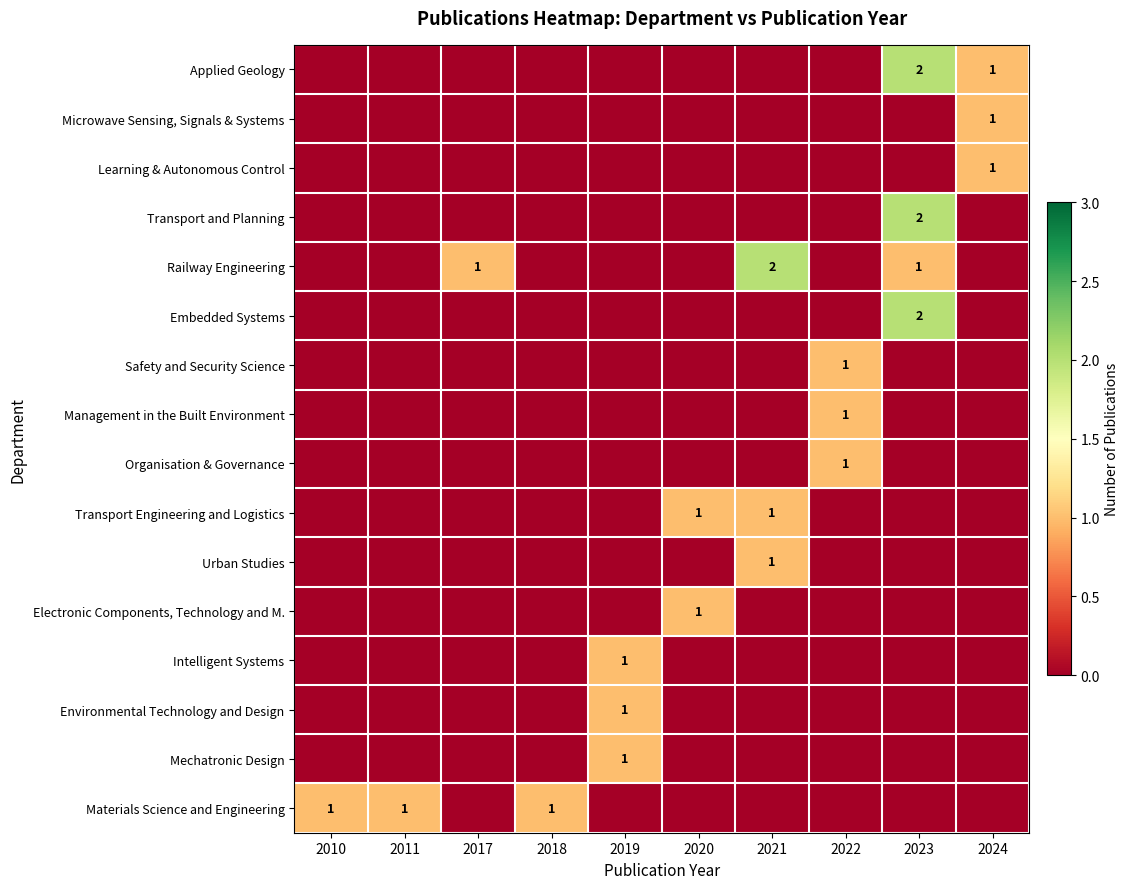

Which has a higher value, 2019 or 2011?

2019